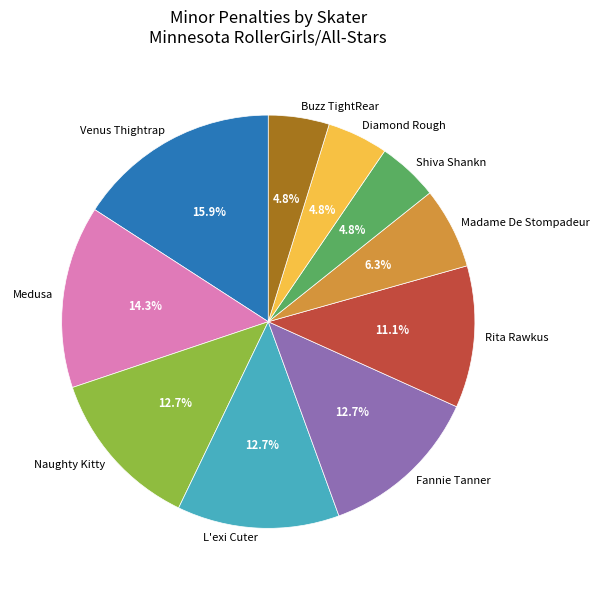

How many slices are in this pie chart?

10